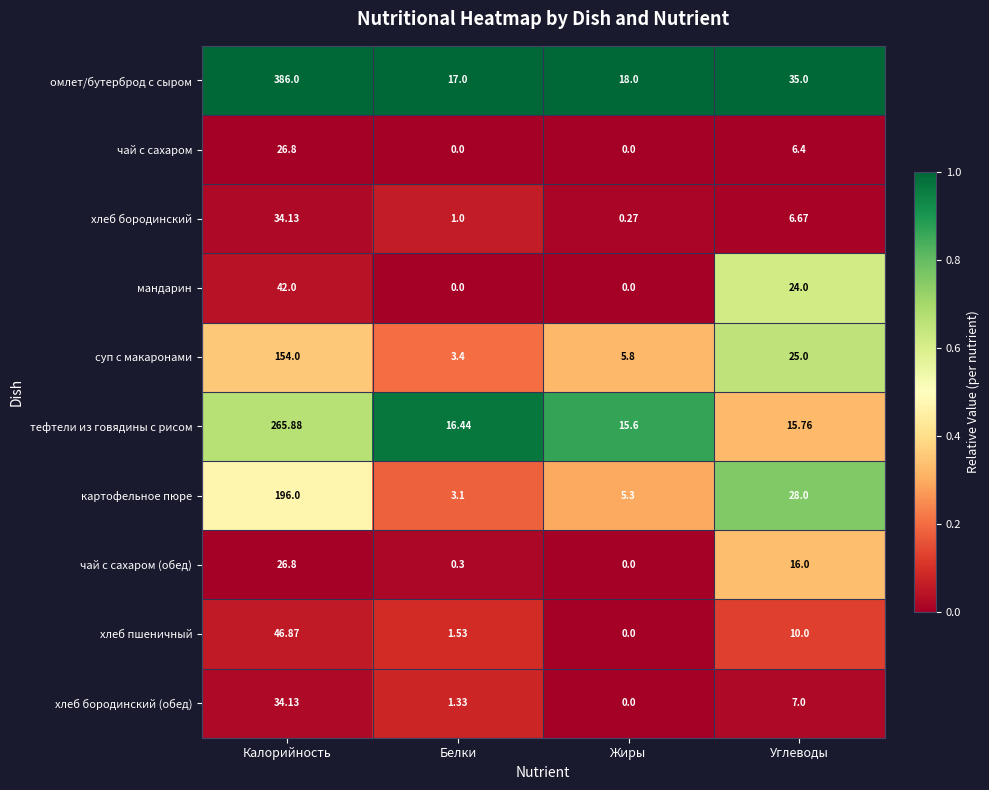

Where is суп с макаронами nearest to the value 78?

Углеводы